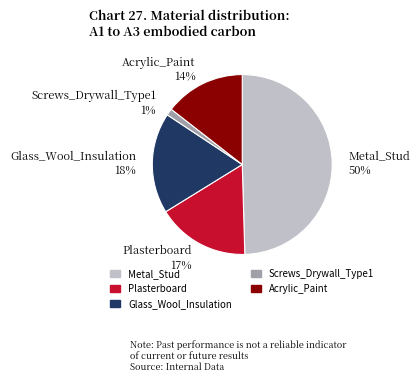

To the nearest percent, what is the average slice percentage?

20%